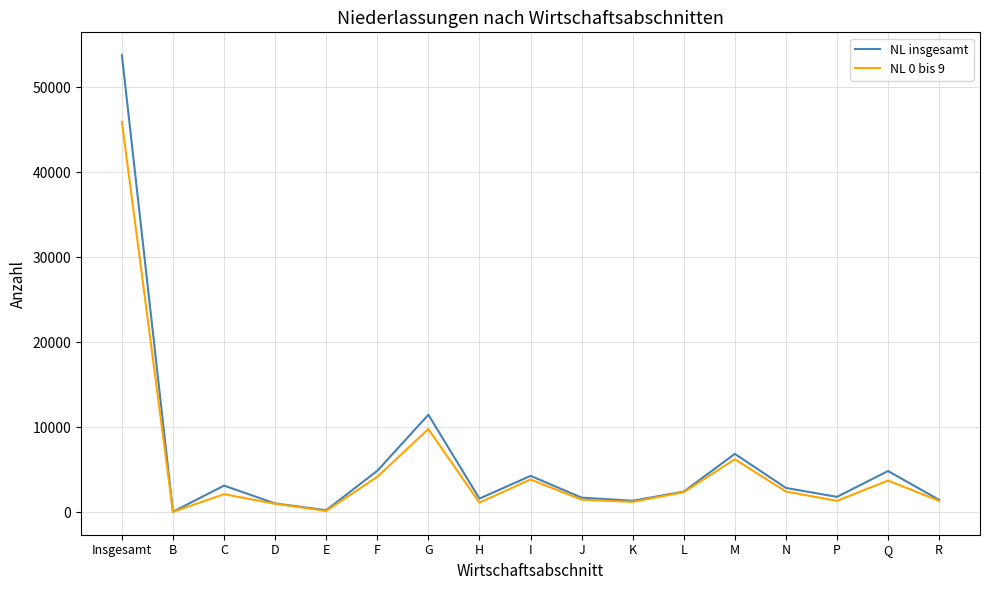

List the series in order of their overall mean, highest first.

NL insgesamt, NL 0 bis 9